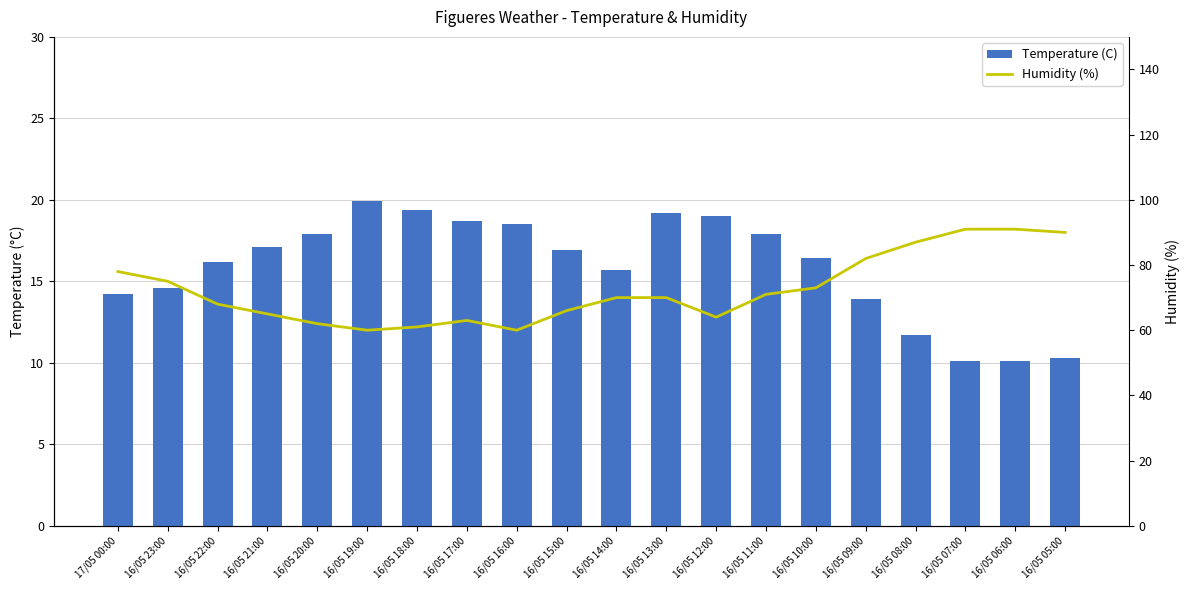

How many groups of bars are there?

20